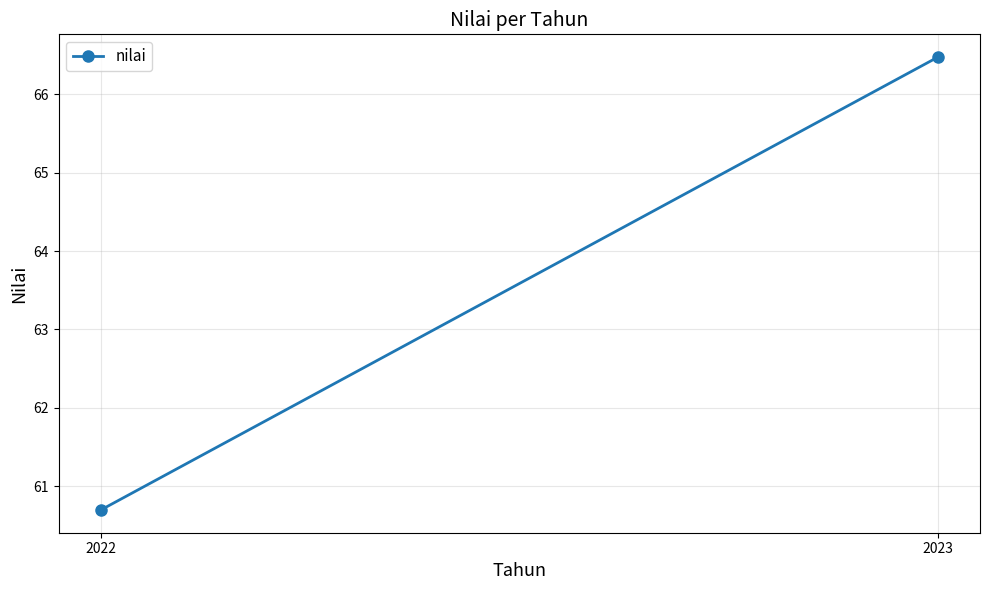

Is it true that the value at 2022 is 36.7?

False